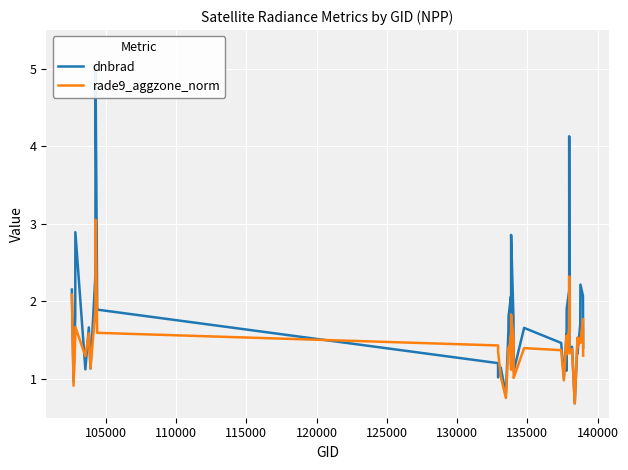

True or false: rade9_aggzone_norm has a value of 0.4 at 29.

False